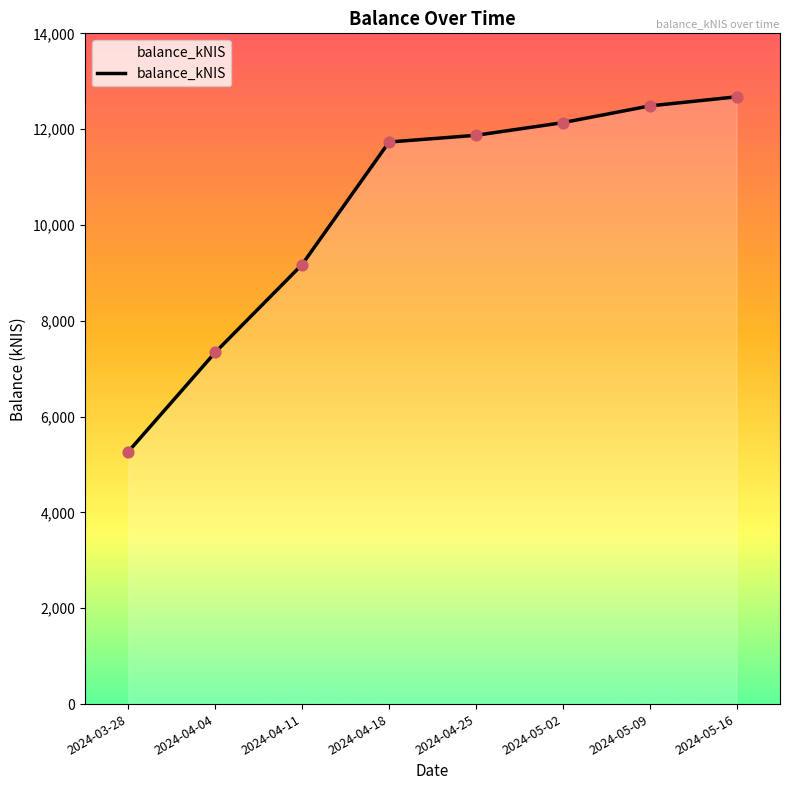

Between 2024-04-04 and 2024-05-02, which is larger?

2024-05-02